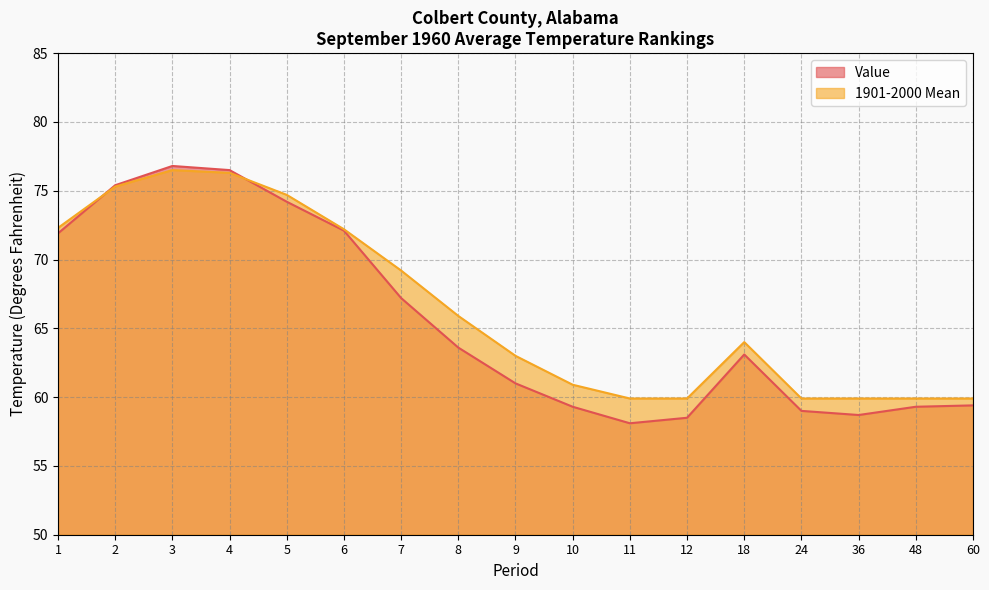

What is the difference between the maximum and minimum values in the Value series?

18.7